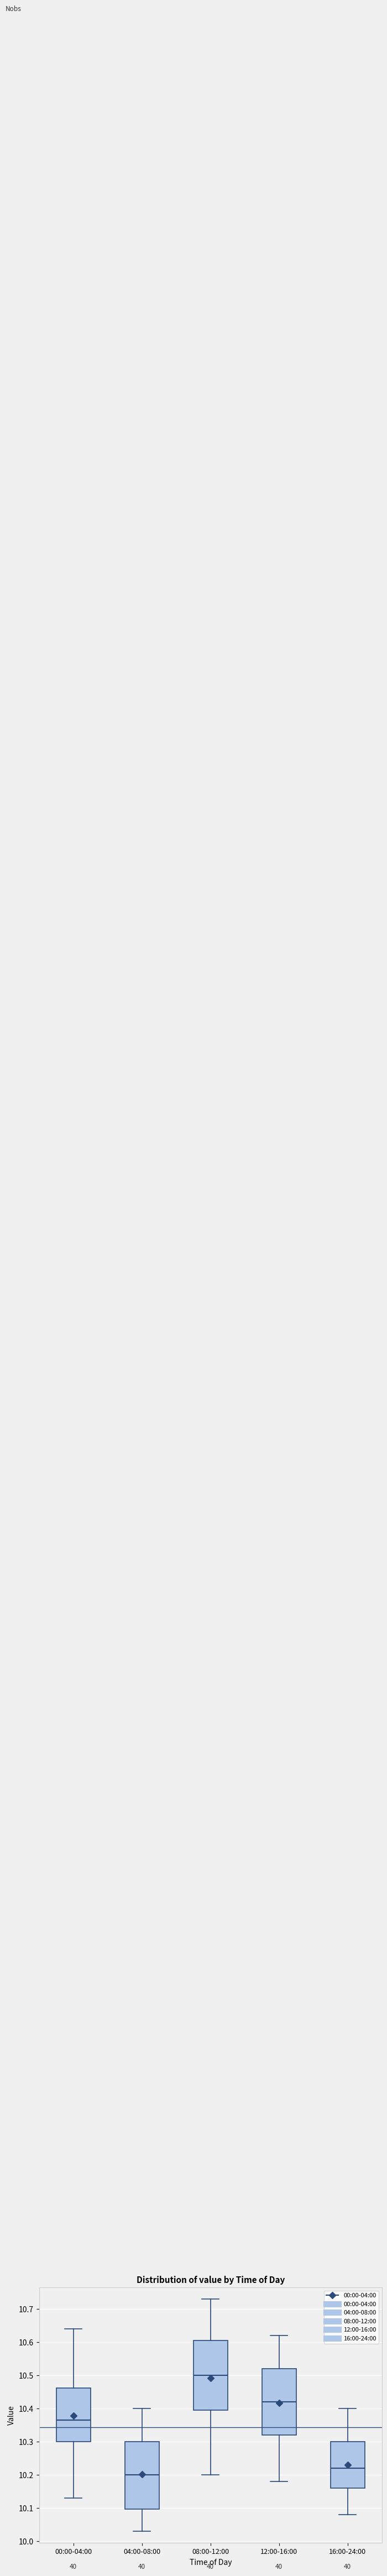

Reading left to right, transcribe this box plot: for each box, give where its median line is, the range the box spans, and where its two whiskers end, as read against the y-axis. The values are not printed on the chart, so give them approximately, as read against the axis.

00:00-04:00: median 10.37, box 10.30 to 10.46, whiskers 10.13 to 10.64
04:00-08:00: median 10.20, box 10.10 to 10.30, whiskers 10.03 to 10.40
08:00-12:00: median 10.50, box 10.40 to 10.61, whiskers 10.20 to 10.73
12:00-16:00: median 10.42, box 10.32 to 10.52, whiskers 10.18 to 10.62
16:00-24:00: median 10.22, box 10.16 to 10.30, whiskers 10.08 to 10.40